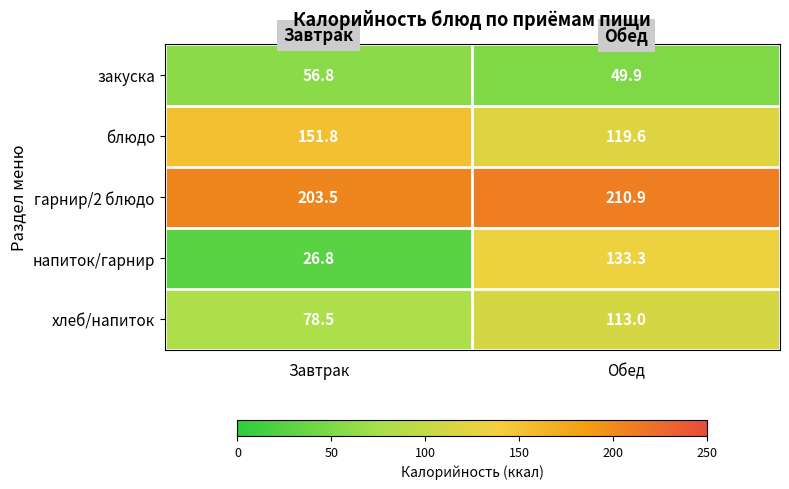

What is the minimum value for хлеб/напиток?

78.5